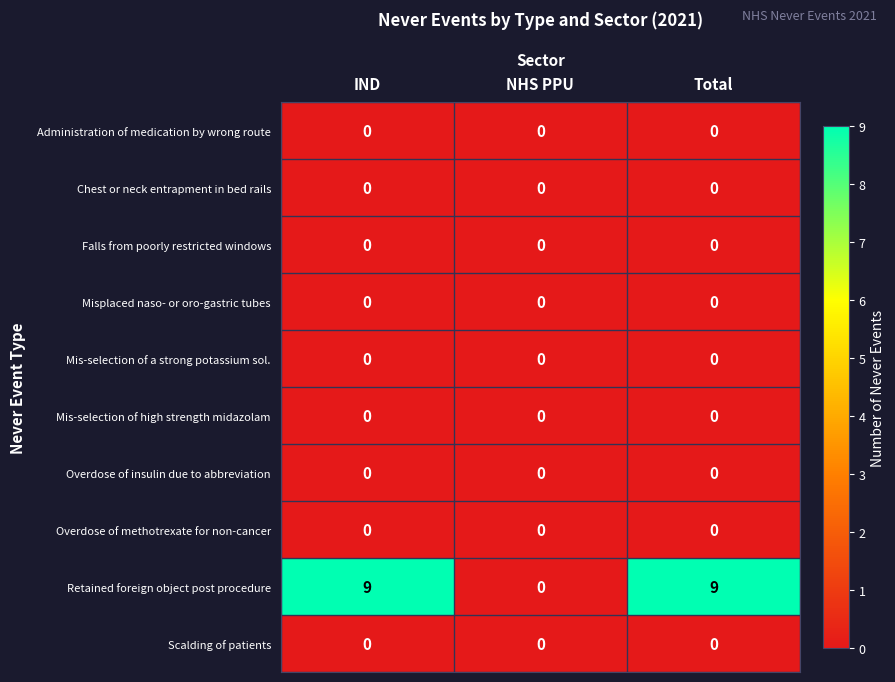

Which series has the largest range (max minus min)?

Retained foreign object post procedure